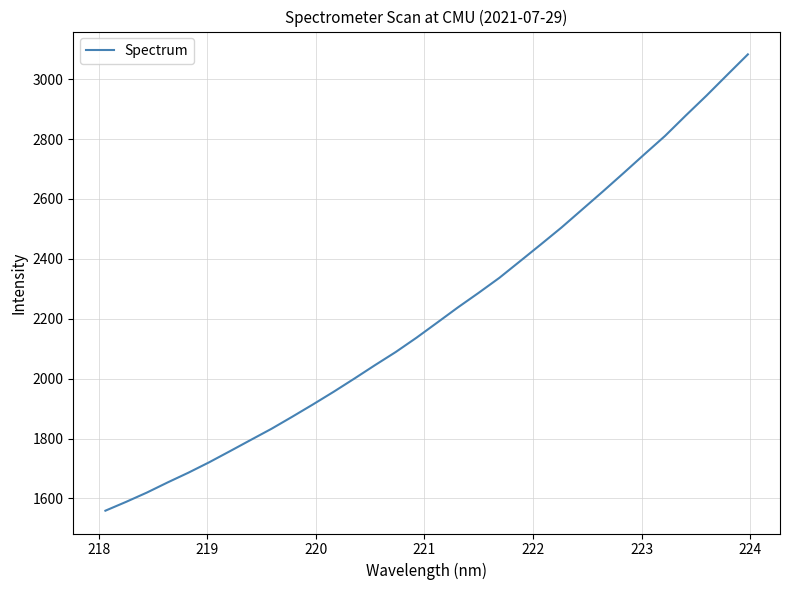

What is the smallest value displayed?

1558.9